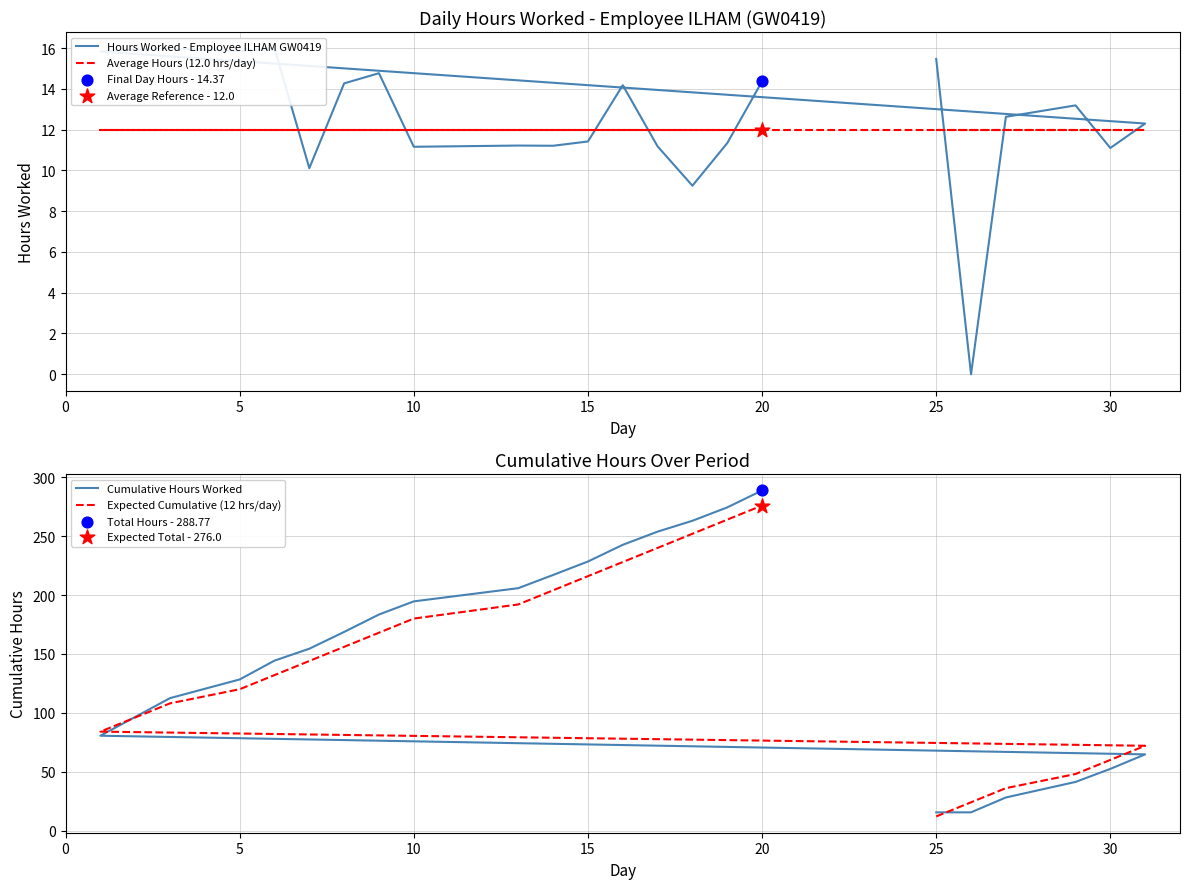

Which series reaches the maximum Y coordinate?

Cumulative Hours Worked